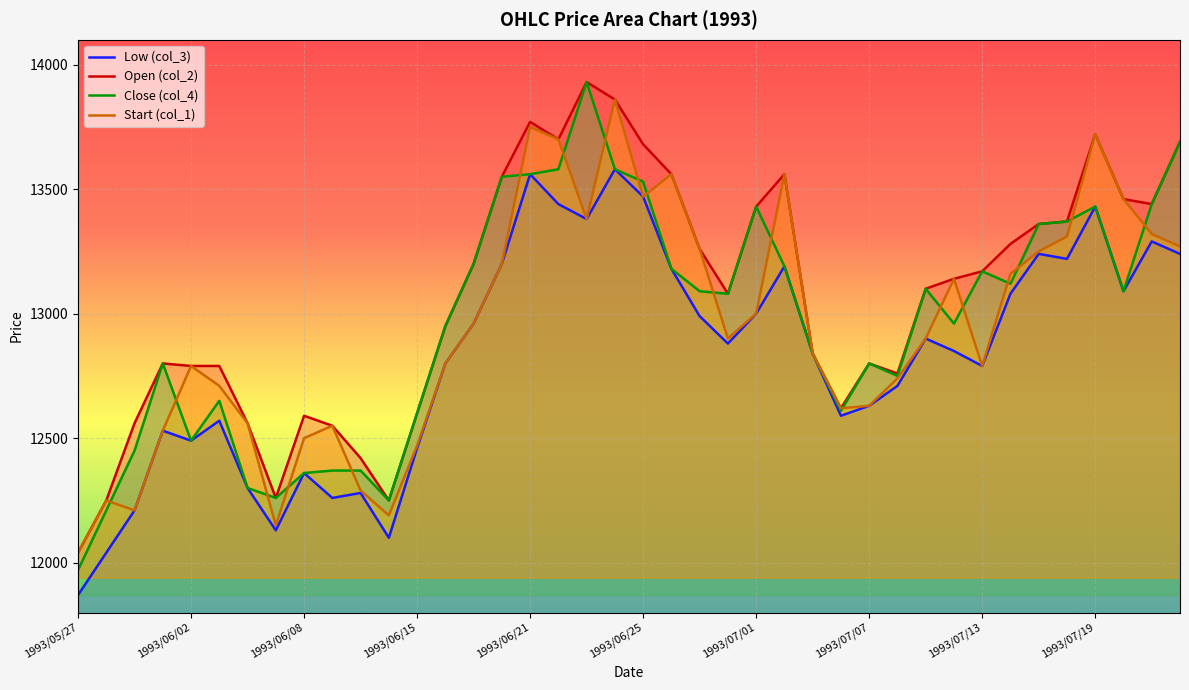

True or false: Close (col_4) and Open (col_2) intersect in this chart.

False